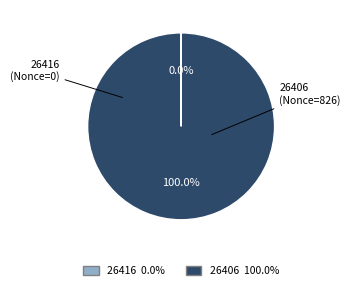

Which slice represents more than half of the pie?

26406